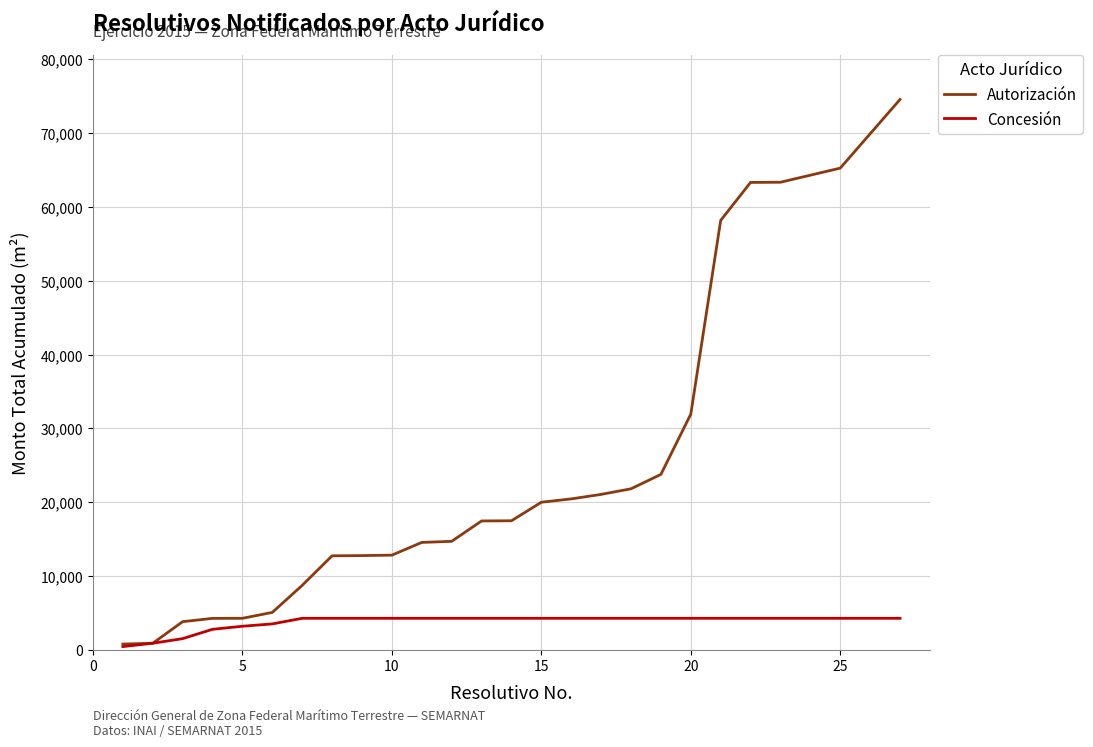

What is the sum of all Concesión values?

101203.0